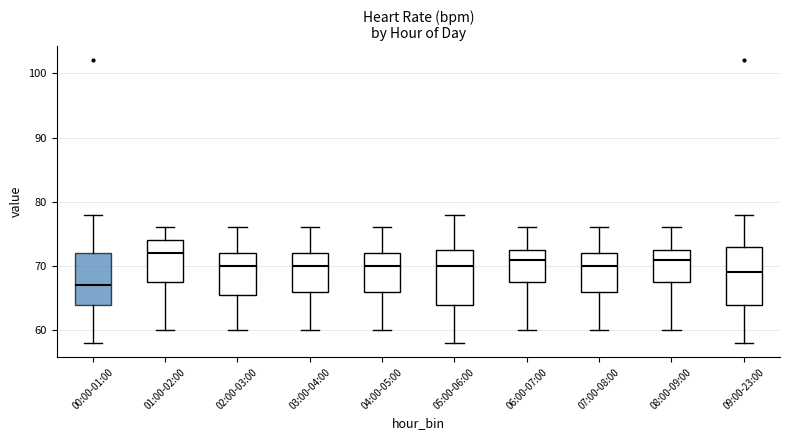

Where is the upper edge of the box for 08:00-09:00 on the y-axis? The values are not printed on the chart, so give them approximately, as read against the axis.

73